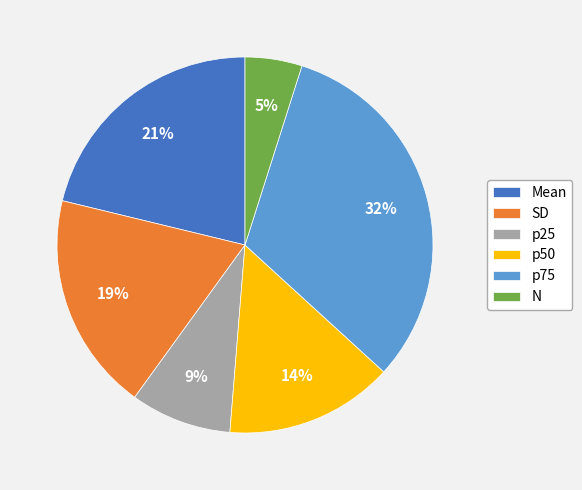

Is it true that p50 is 14% of the pie?

True